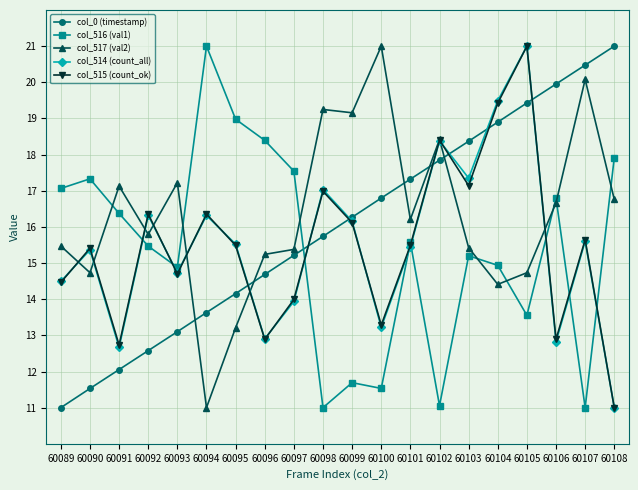

The col_514 (count_all) series shows 17.3 at 60103. True or false?

True